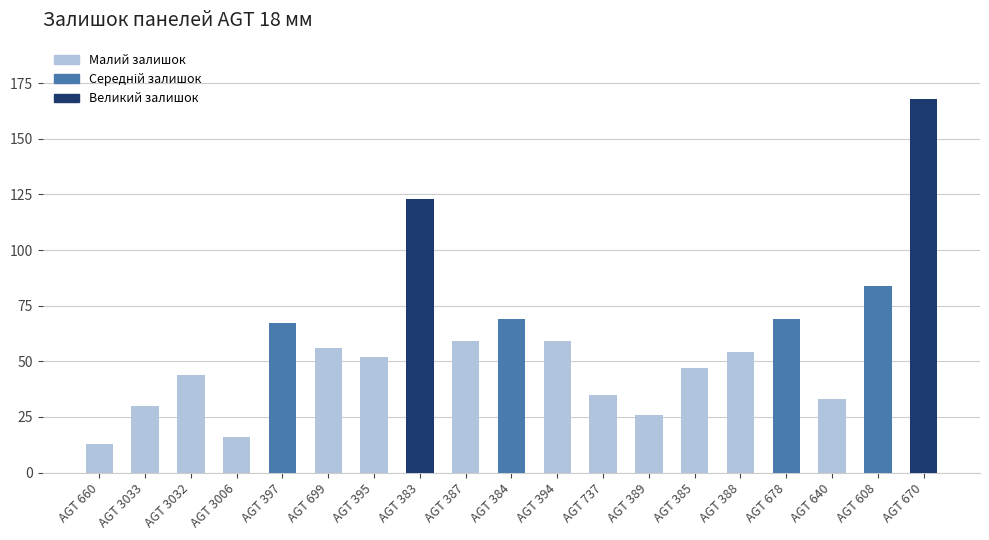

What is the smallest value displayed?

13